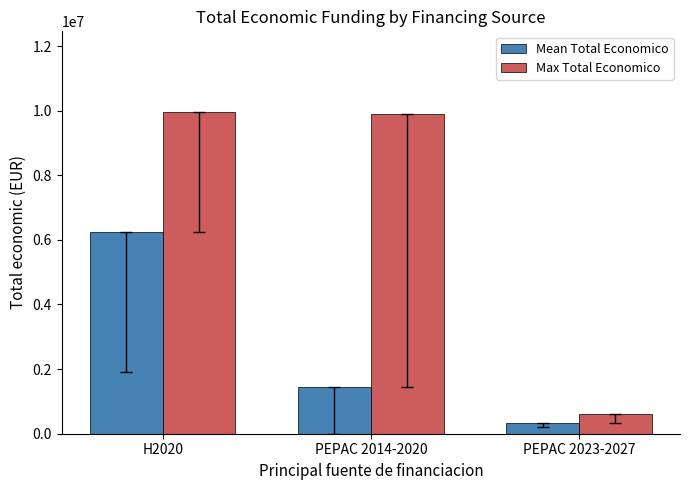

List the series in order of their peak value, highest first.

Max Total Economico, Mean Total Economico